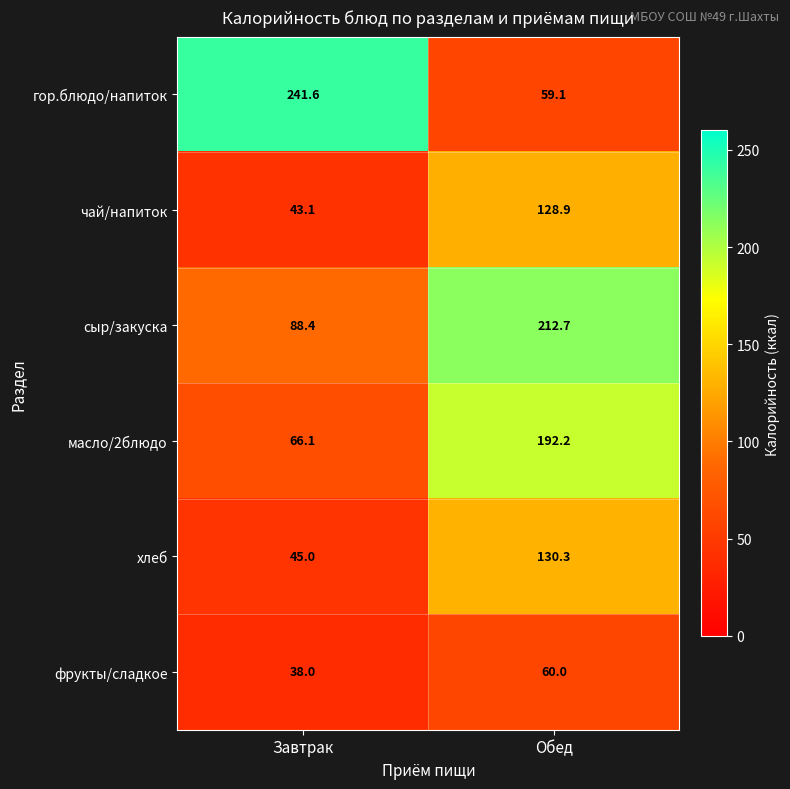

At which label does хлеб reach its peak?

Обед